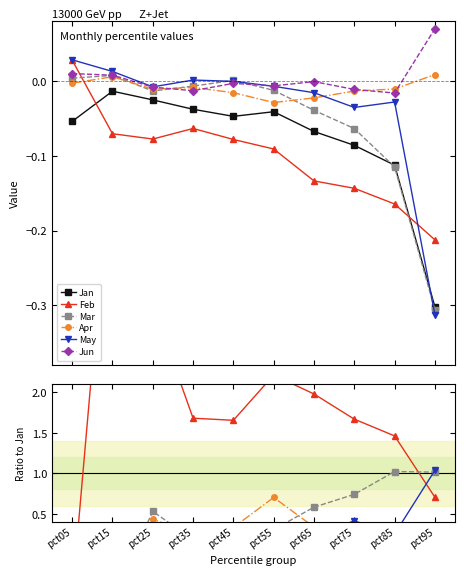

What value does the Jan series have at pct75?

-0.1